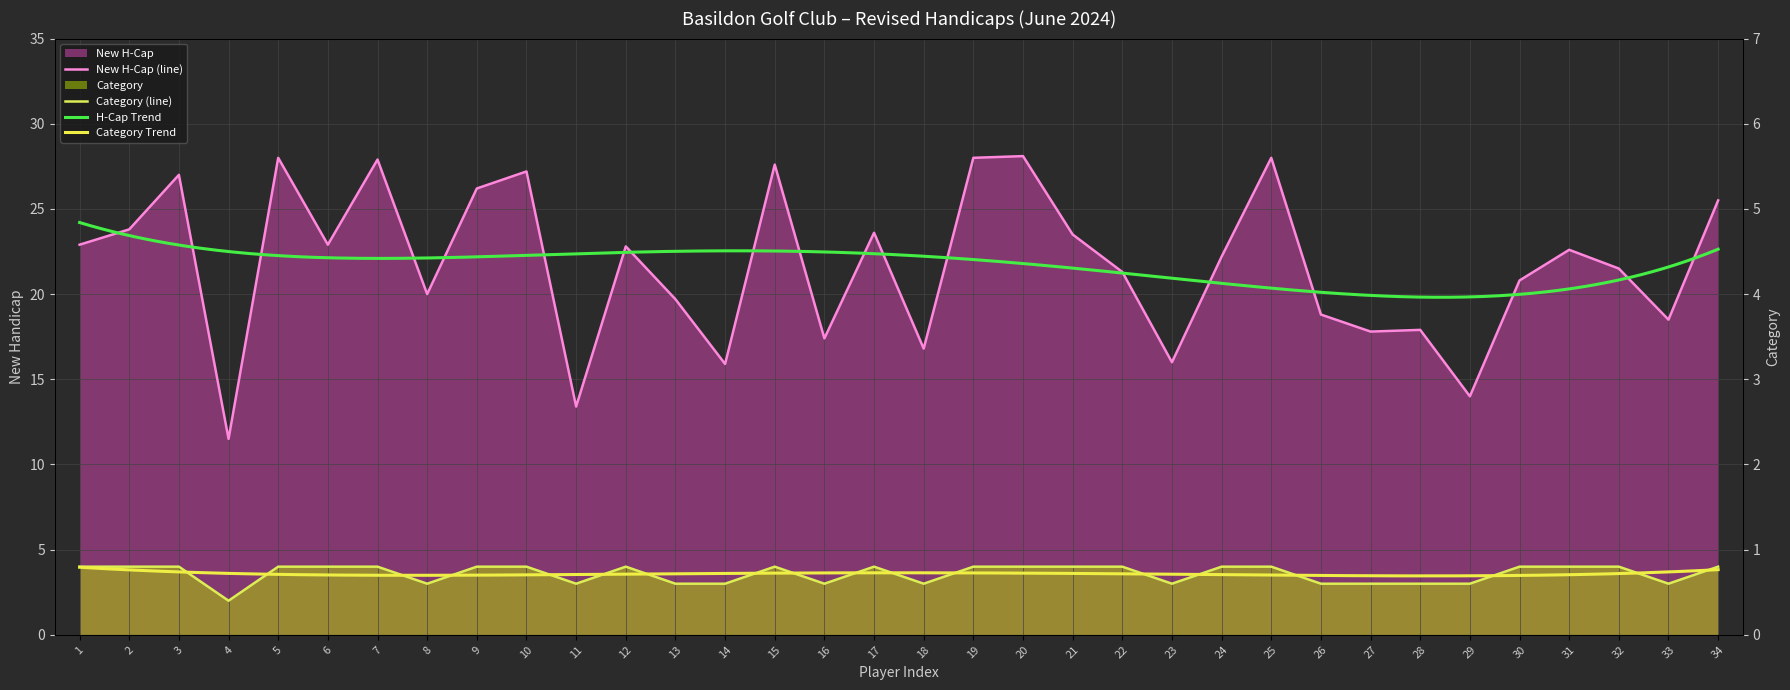

True or false: New H-Cap and Category intersect in this chart.

False